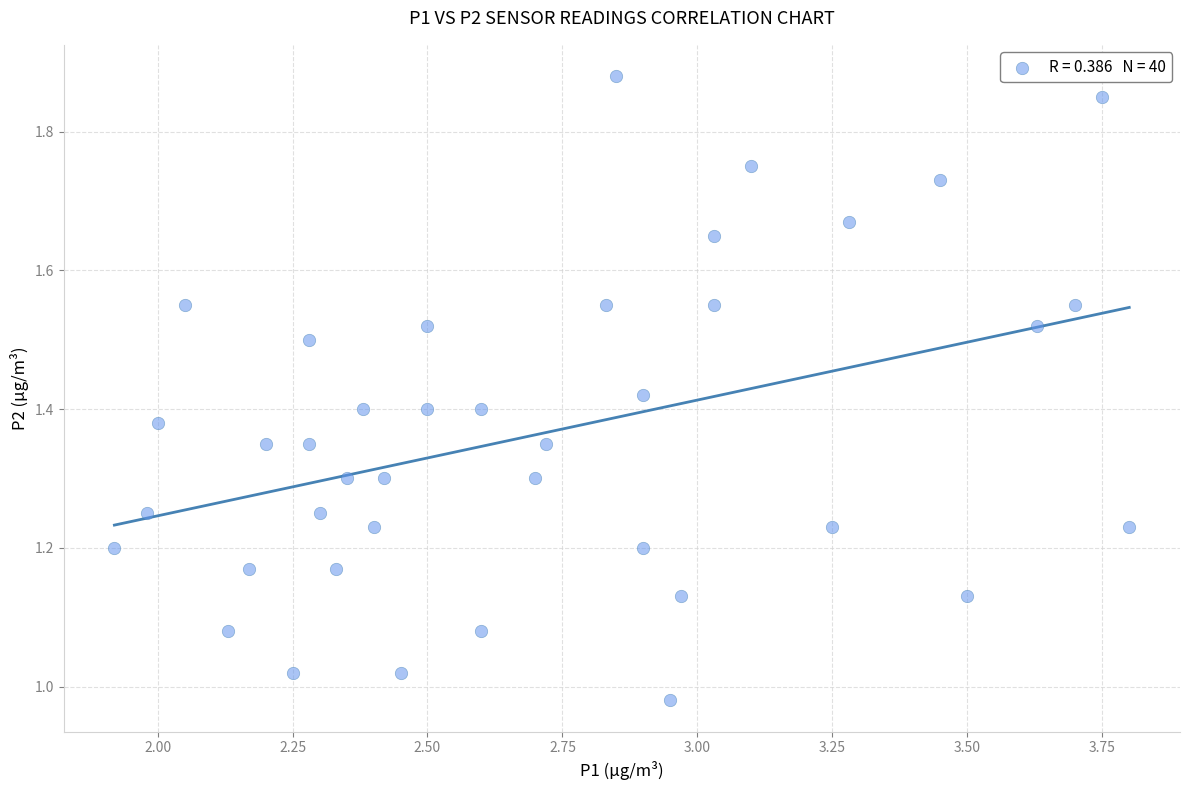

What is the range of Y values (max minus min)?

0.9